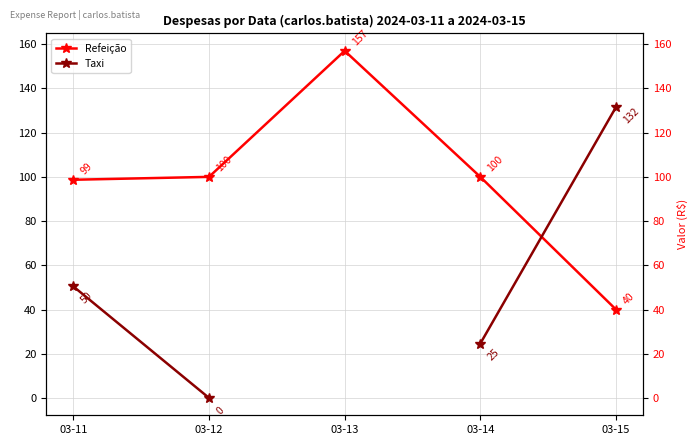

Rank the series at 03-12 from highest to lowest value.

Refeição, Taxi